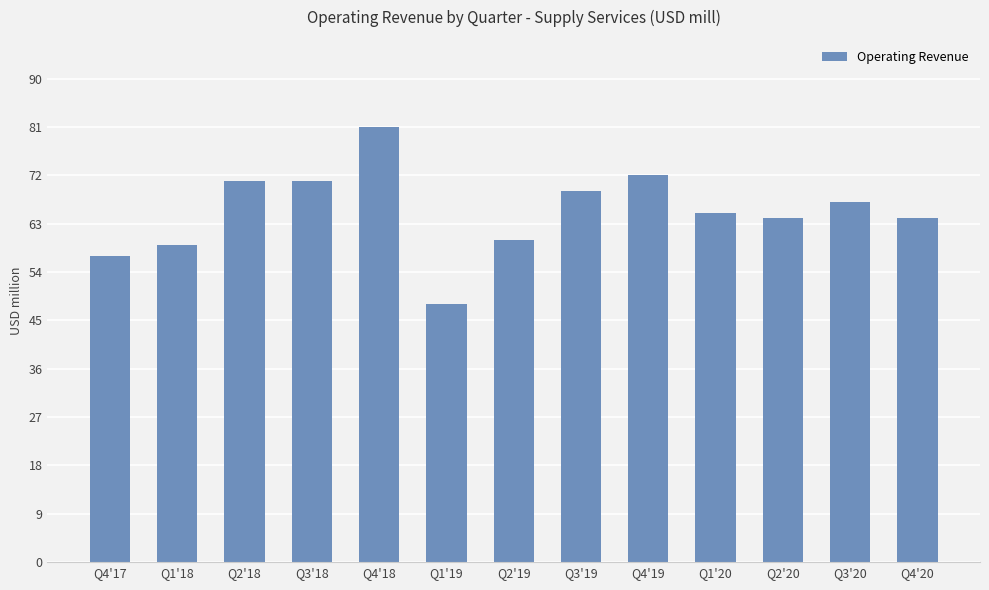

Reading left to right, what are all the values shown in this chart?

Q4'17=57	Q1'18=59	Q2'18=71	Q3'18=71	Q4'18=81	Q1'19=48	Q2'19=60	Q3'19=69	Q4'19=72	Q1'20=65	Q2'20=64	Q3'20=67	Q4'20=64